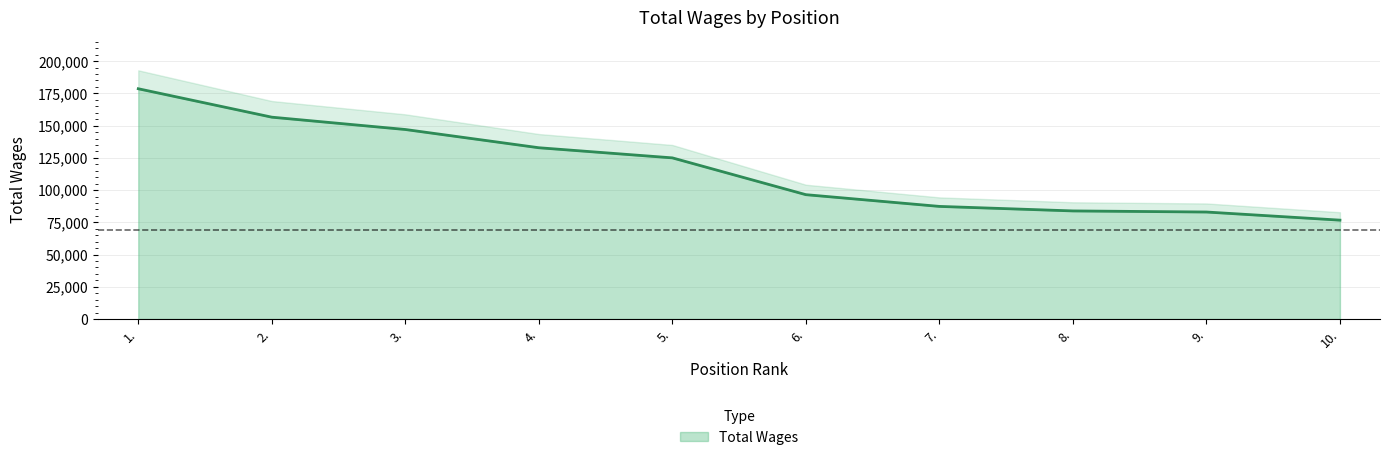

What is the difference between the maximum and second lowest values?

95609